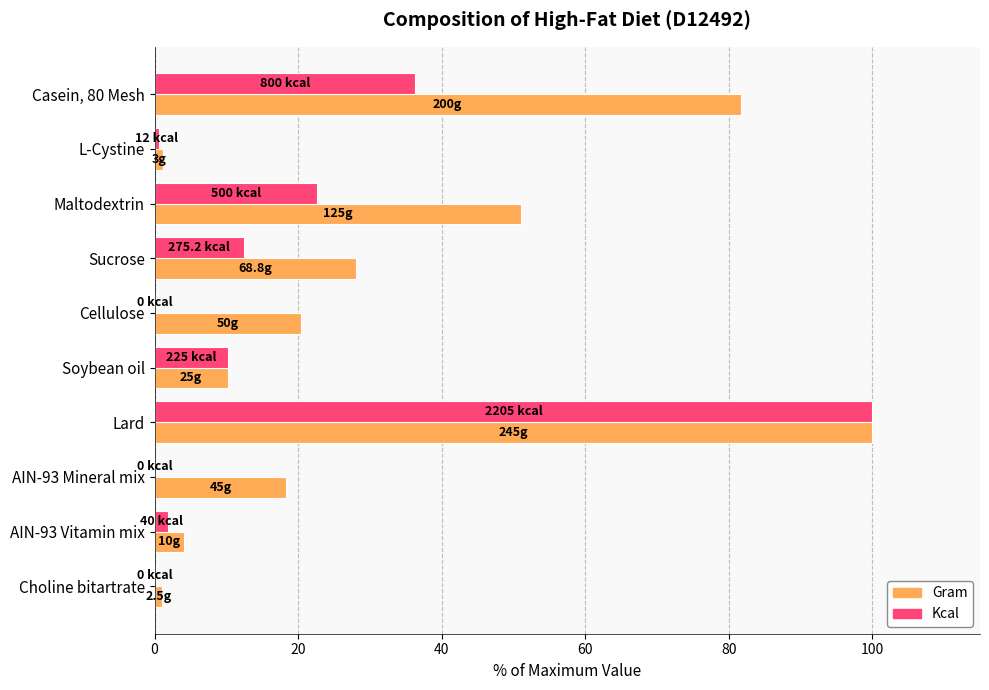

What is the maximum value for Gram?

100.0